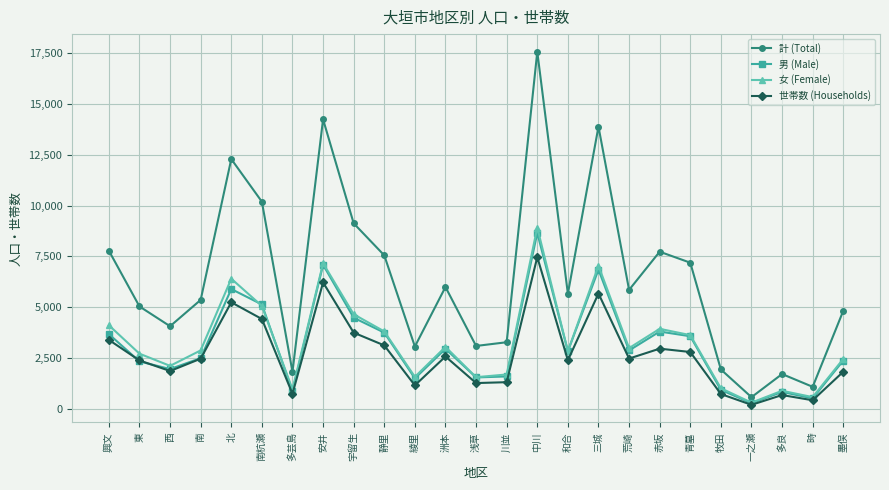

In 女 (Female), how many points are lower than both neighbors (excluding endpoints)?

8